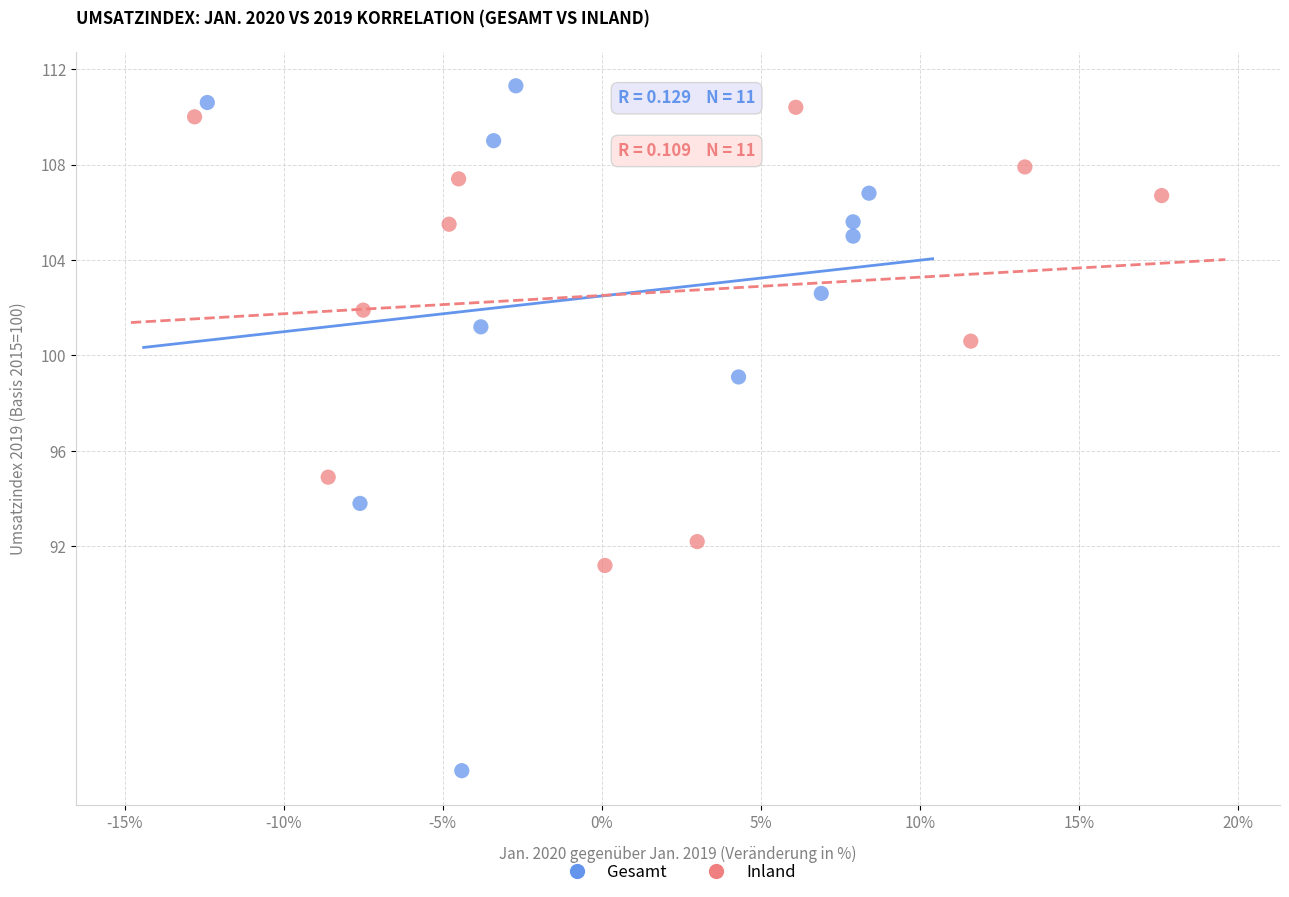

Which series reaches the maximum Y coordinate?

Gesamt